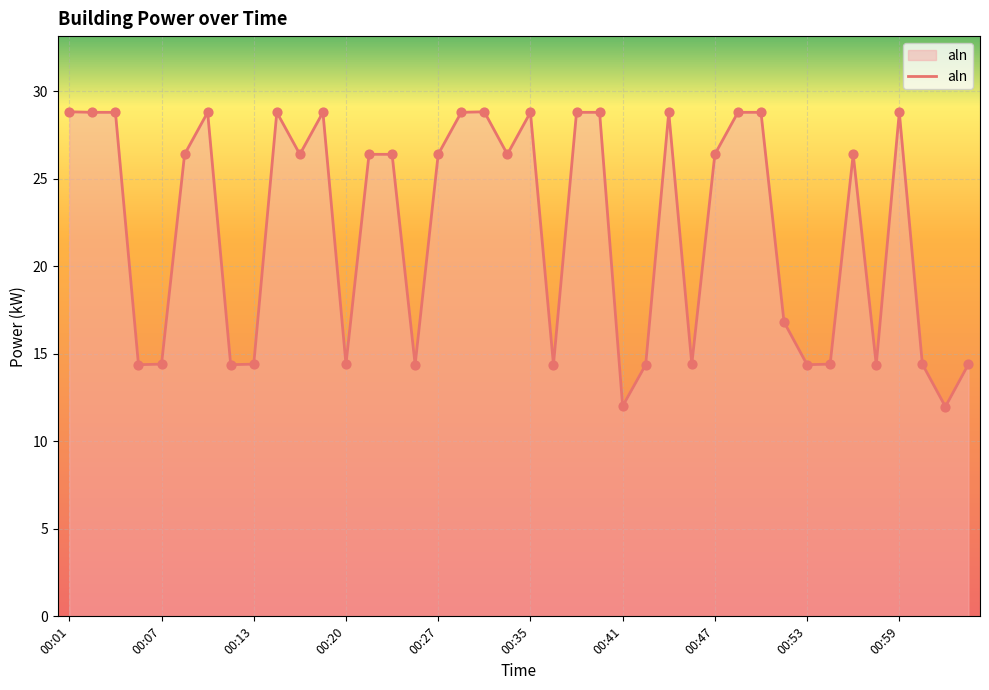

What is the greatest value displayed?

28.8